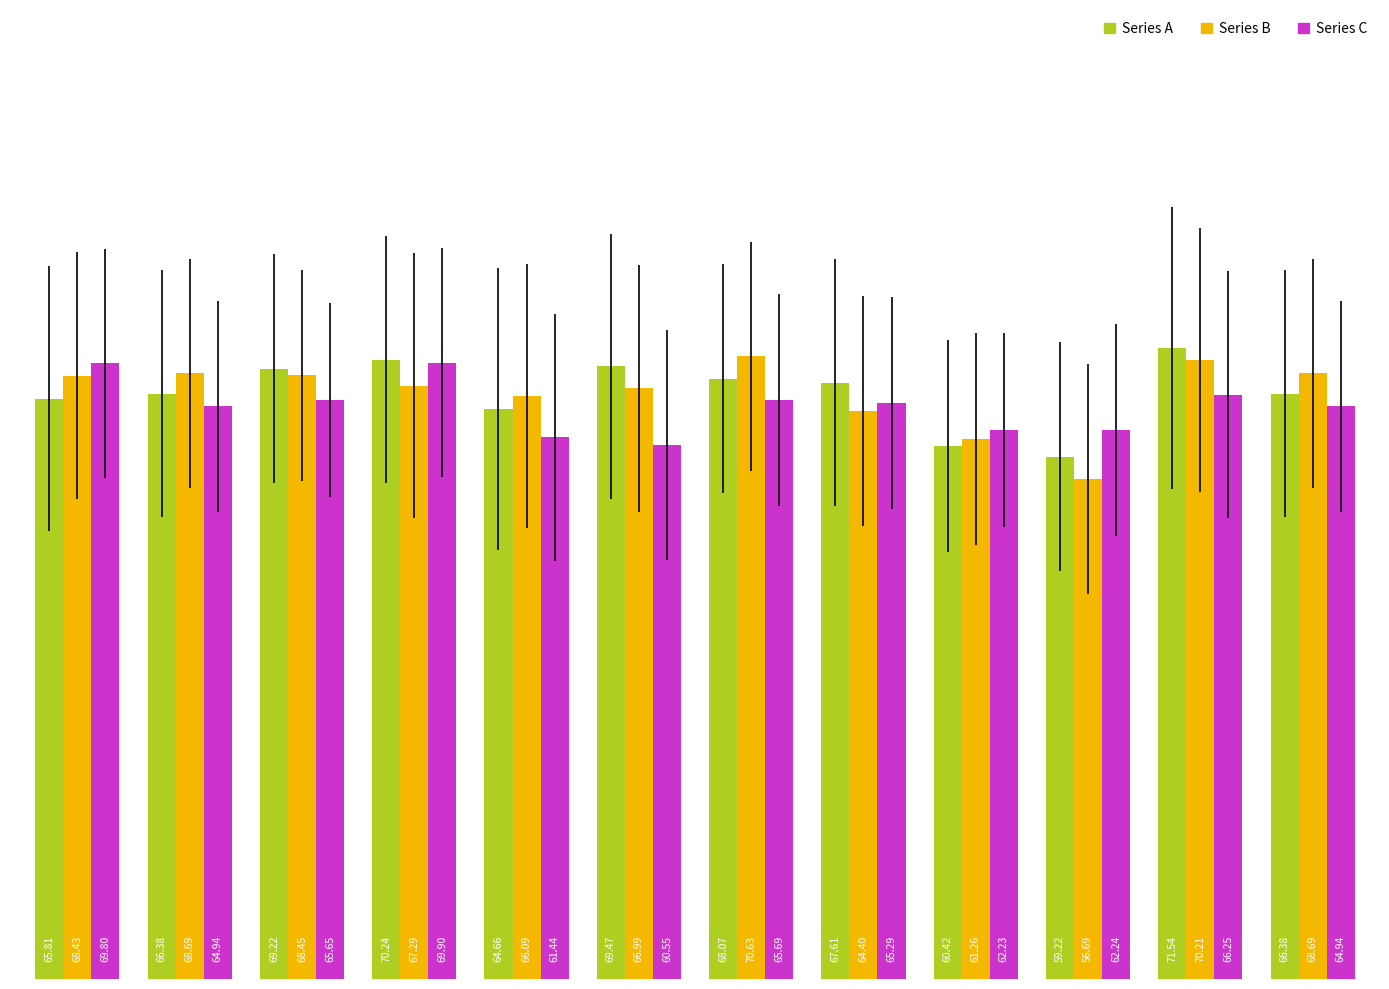

Which series has the widest spread of values?

Series B